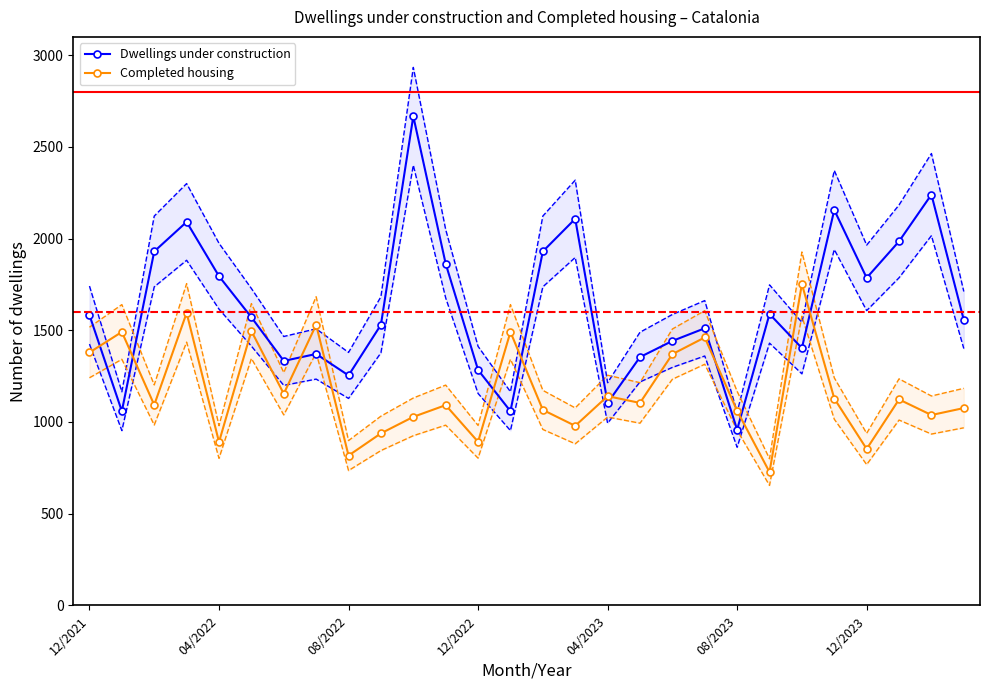

Is it true that Completed housing equals 1190 at 08/2022?

False